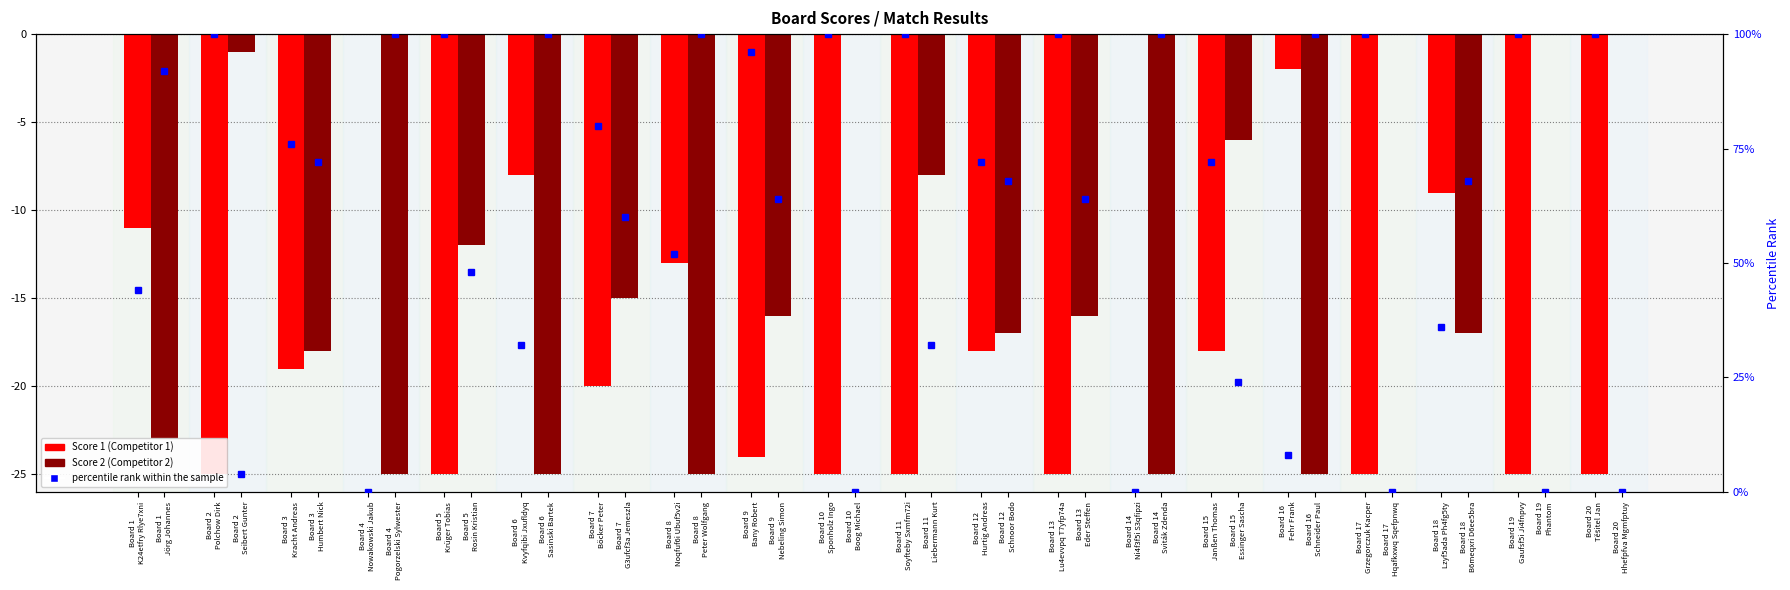

Which category has the lowest value across all series?

Board 2
Polchow Dirk